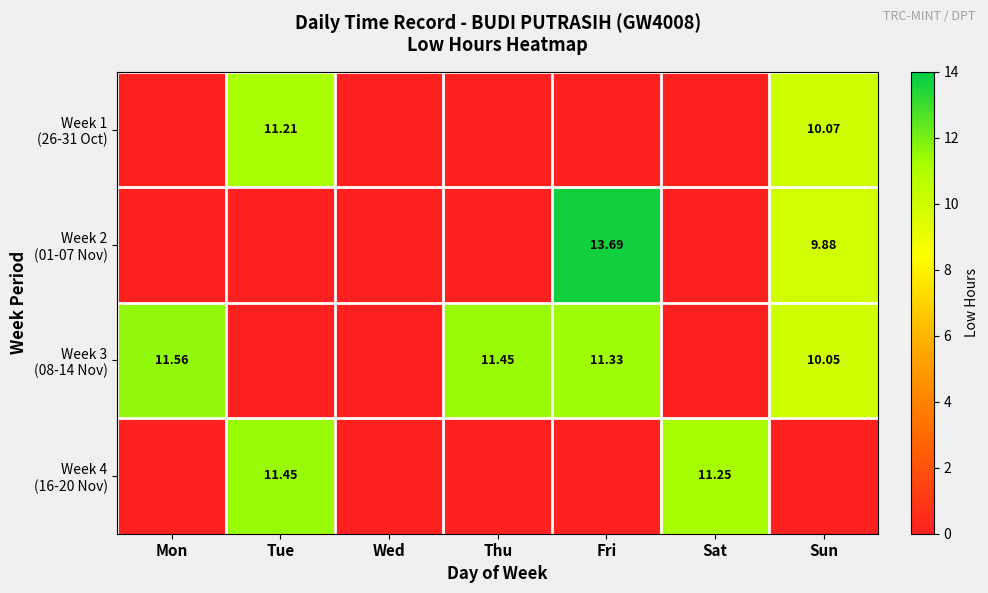

What is the difference between the highest and lowest values at Sat?

11.2